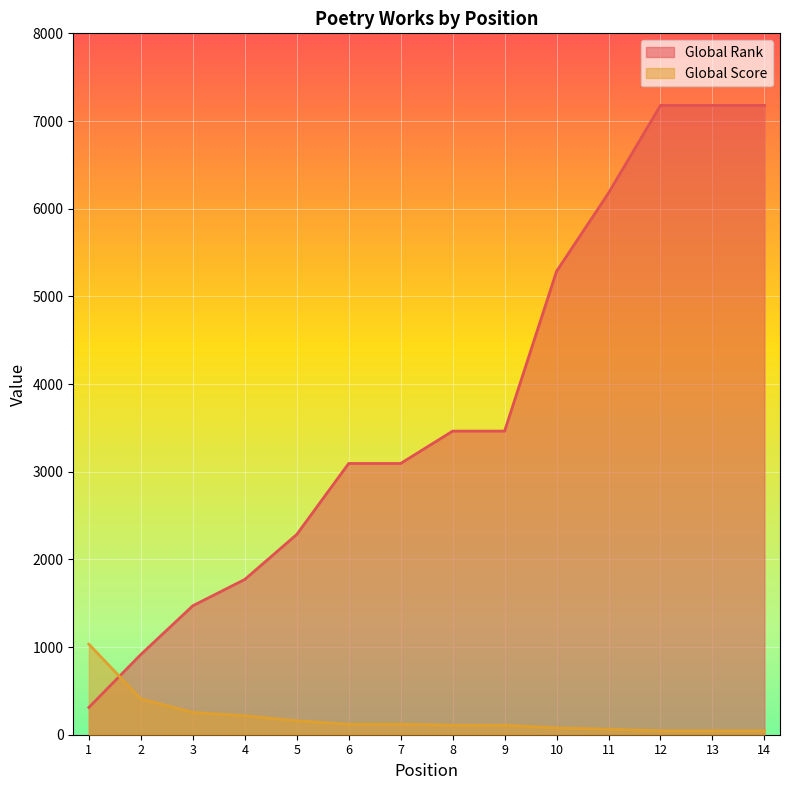

Where do Global Rank and Global Score first cross each other?

1 and 2